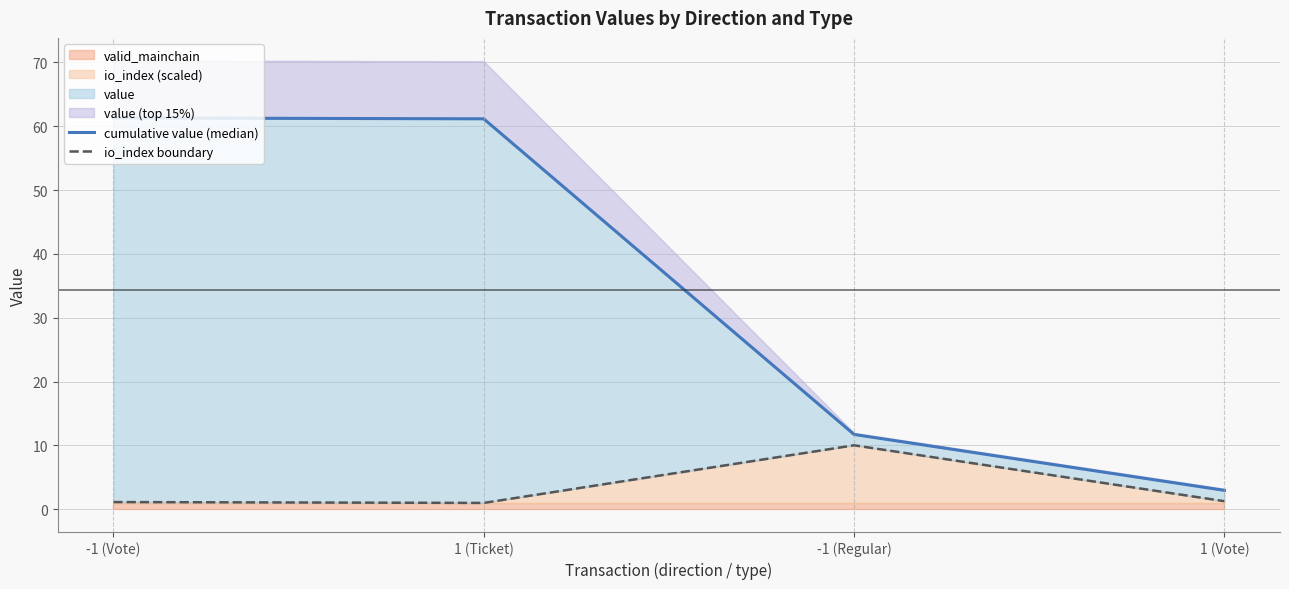

True or false: io_index boundary and cumulative value (median) intersect in this chart.

False